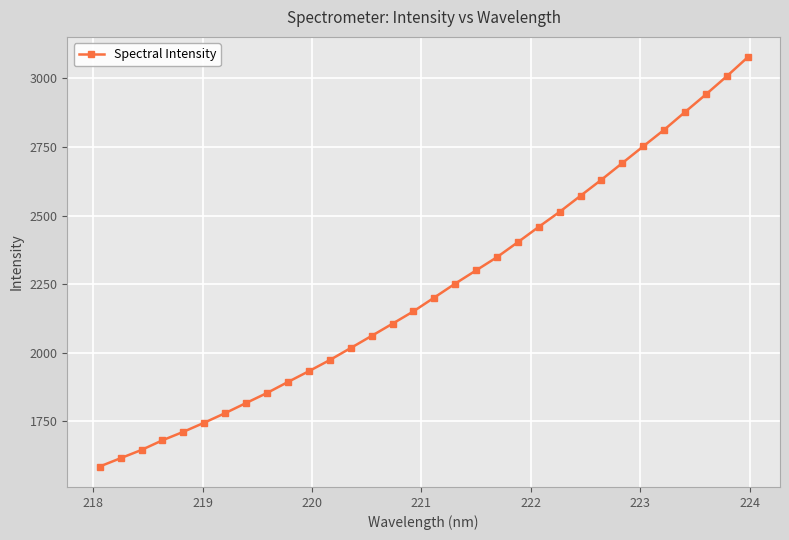

What is the value of the 20th point from the left?

2348.2